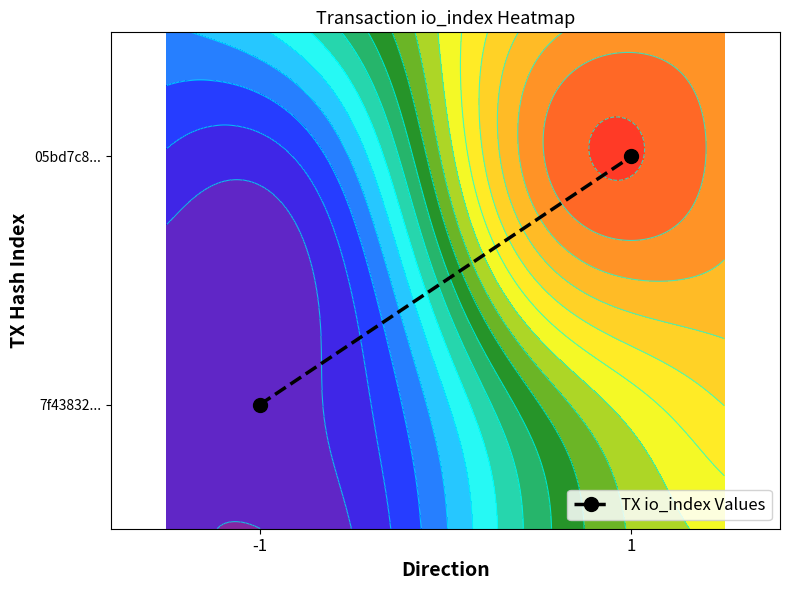

What is the maximum value shown in the chart?

1